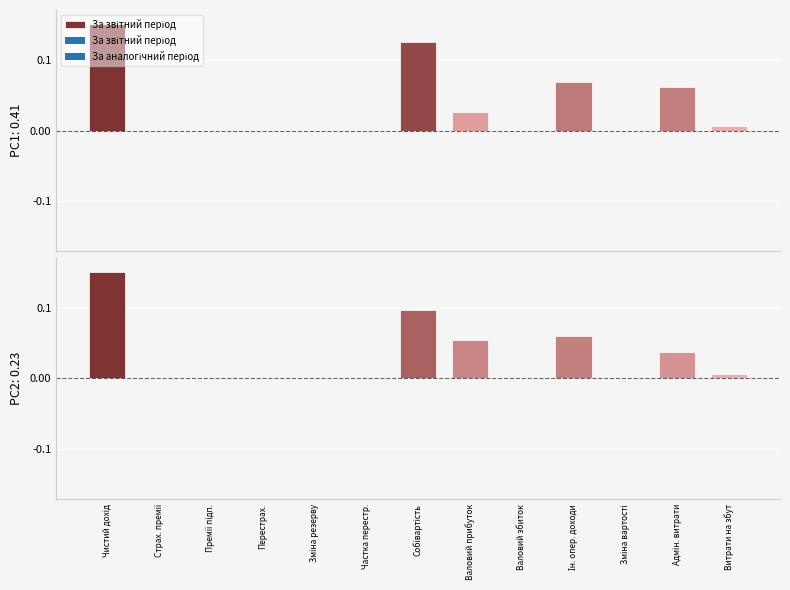

Rank the categories by value from lowest to highest.

Страх. премії, Премії підп., Перестрах., Зміна резерву, Частка перестр., Валовий збиток, Зміна вартості, Витрати на збут, Адмін. витрати, Валовий прибуток, Ін. опер. доходи, Собівартість, Чистий дохід